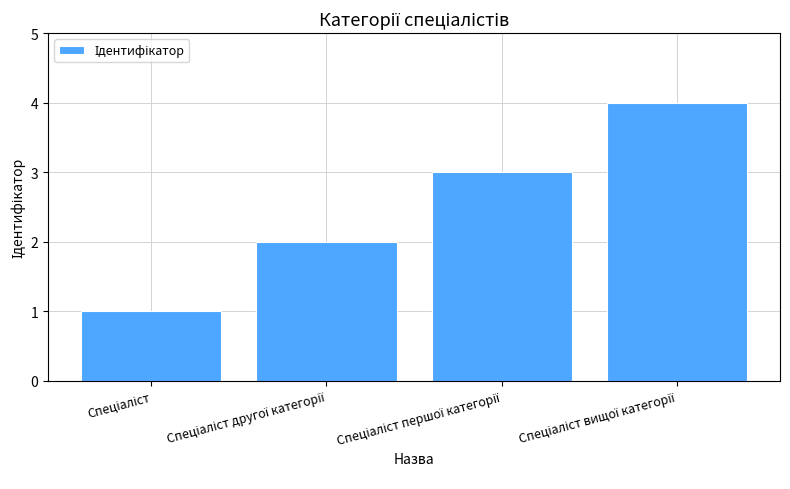

What is the sum of all values?

10